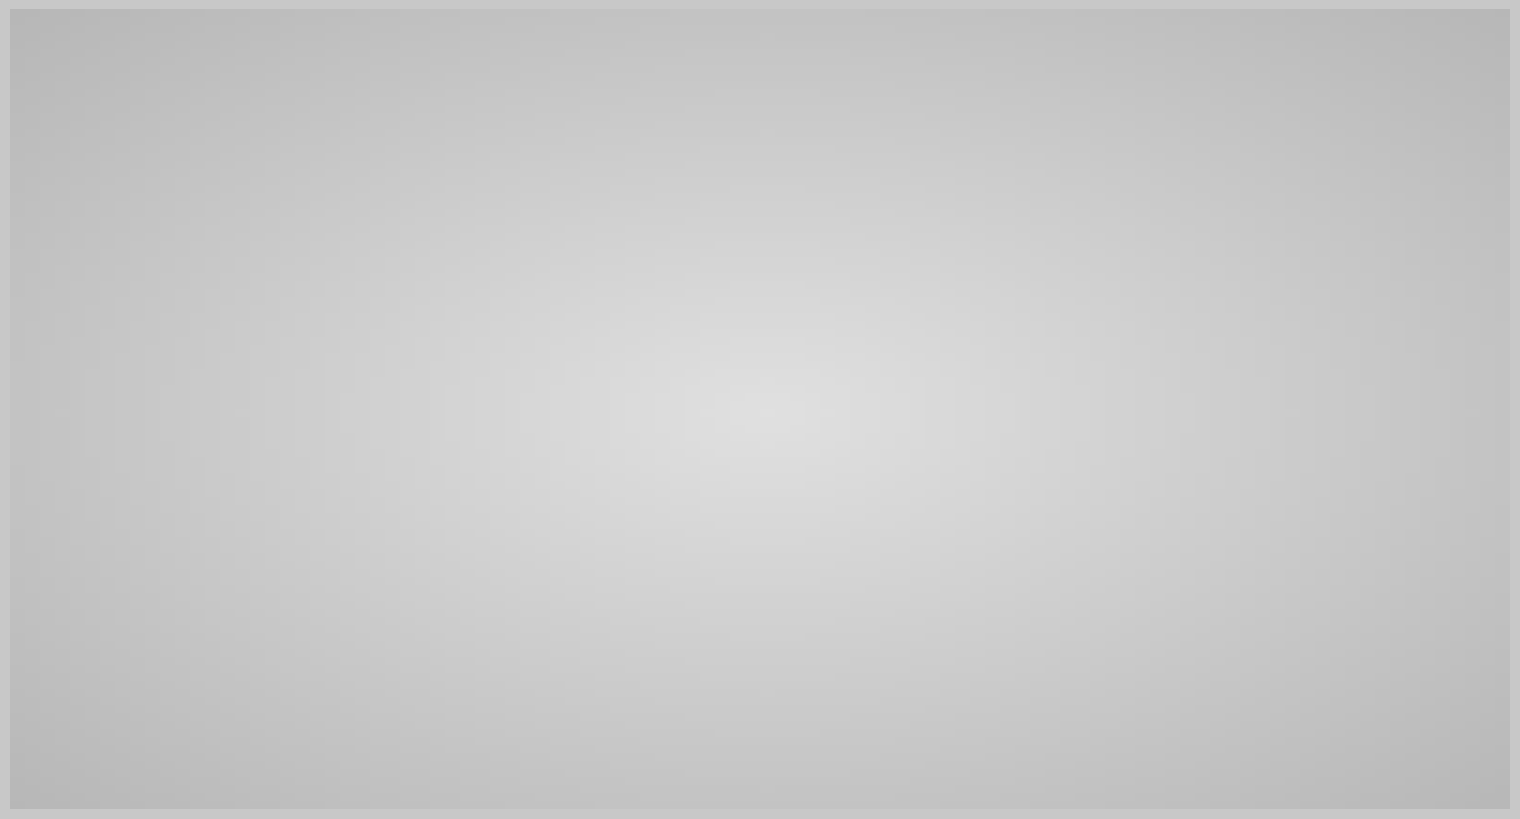

Combined, do - and up account for over 50%?

Yes